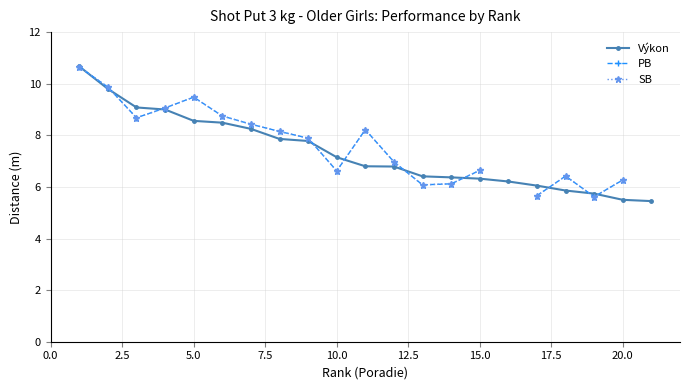

In PB, how many points are lower than both neighbors (excluding endpoints)?

4